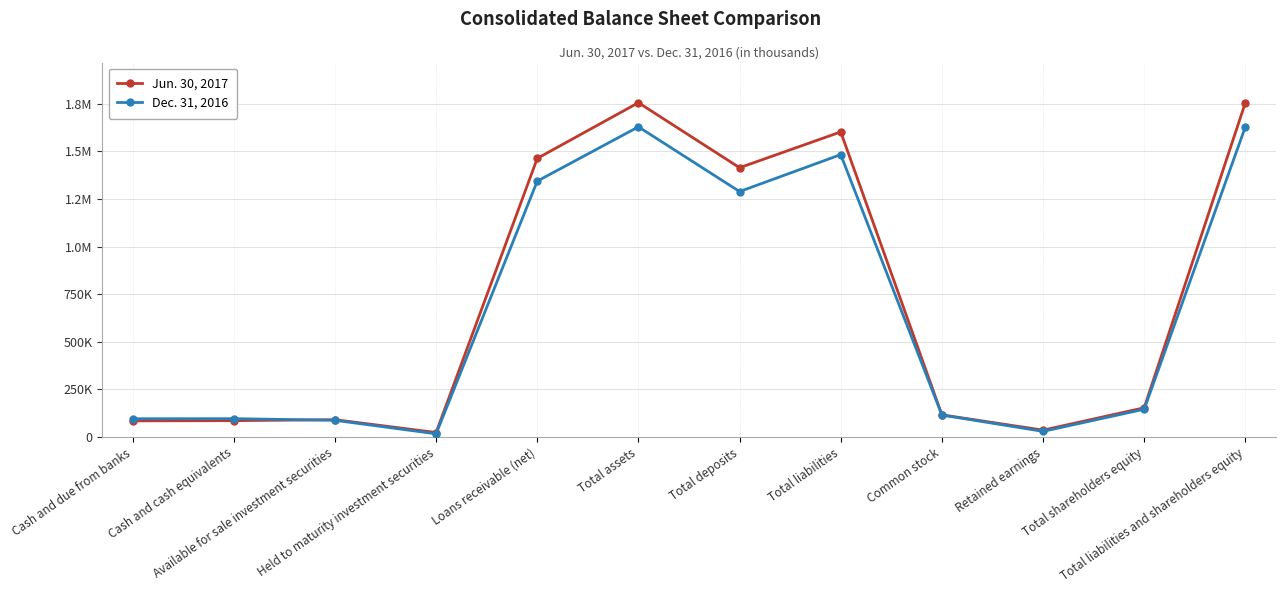

Where is Dec. 31, 2016 nearest to the value 822889?

Total deposits